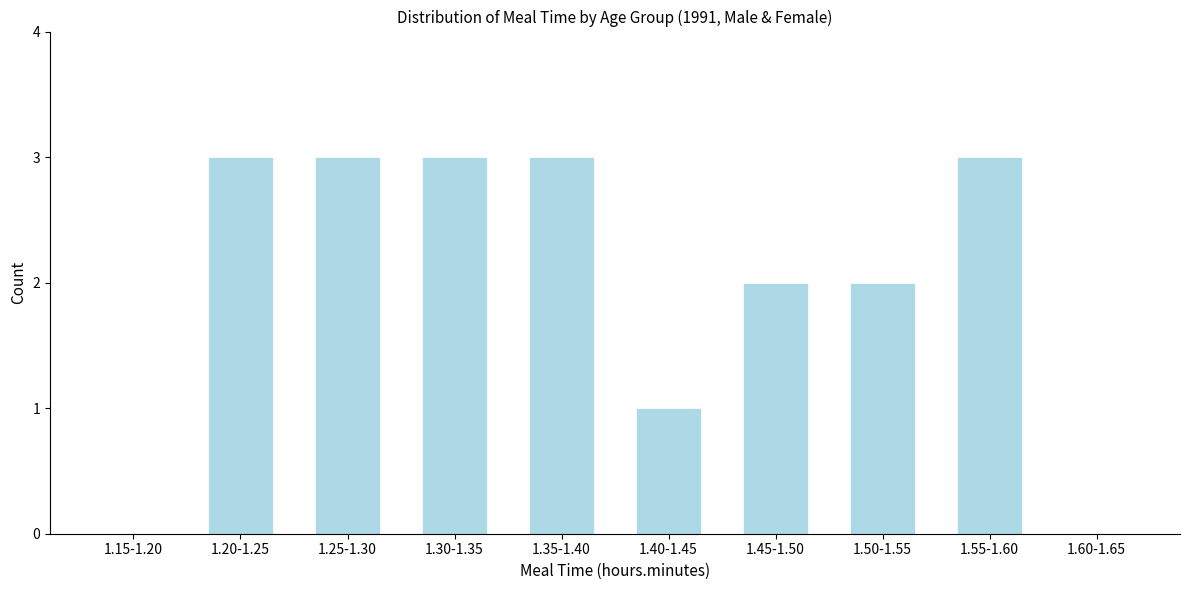

Reading left to right, what are all the values shown in this chart?

1.15-1.20=0	1.20-1.25=3	1.25-1.30=3	1.30-1.35=3	1.35-1.40=3	1.40-1.45=1	1.45-1.50=2	1.50-1.55=2	1.55-1.60=3	1.60-1.65=0